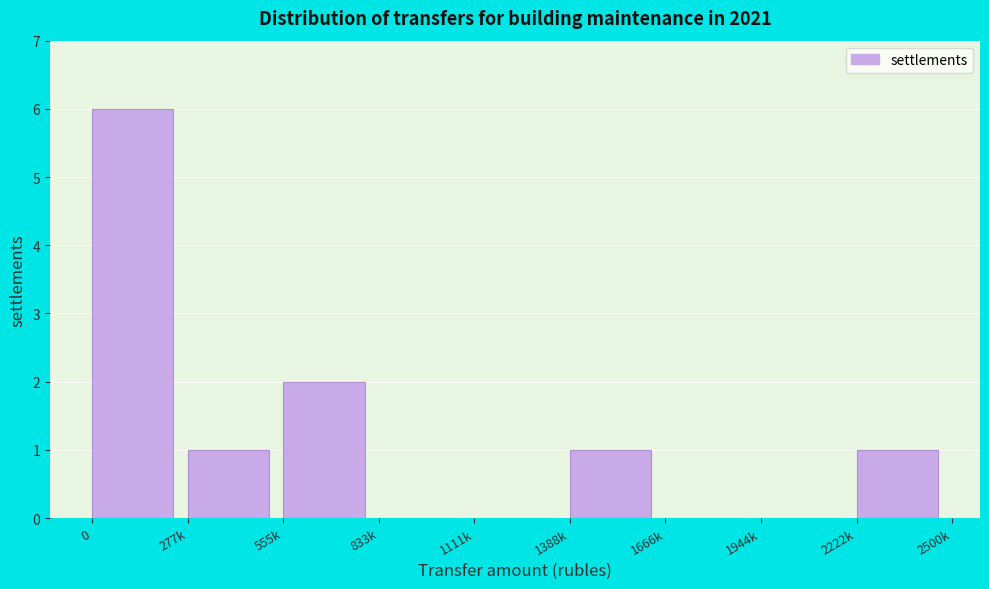

Reading right to left, transcribe all the data shown in this chart.

2222k=1	1944k=0	1666k=0	1388k=1	1111k=0	833k=0	555k=2	277k=1	0=6